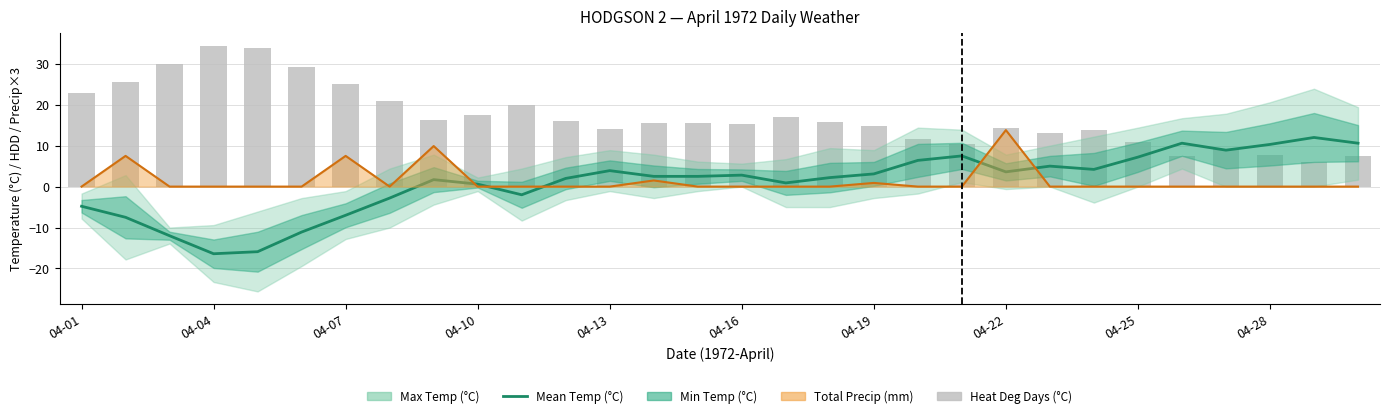

What is the greatest value displayed?

34.4